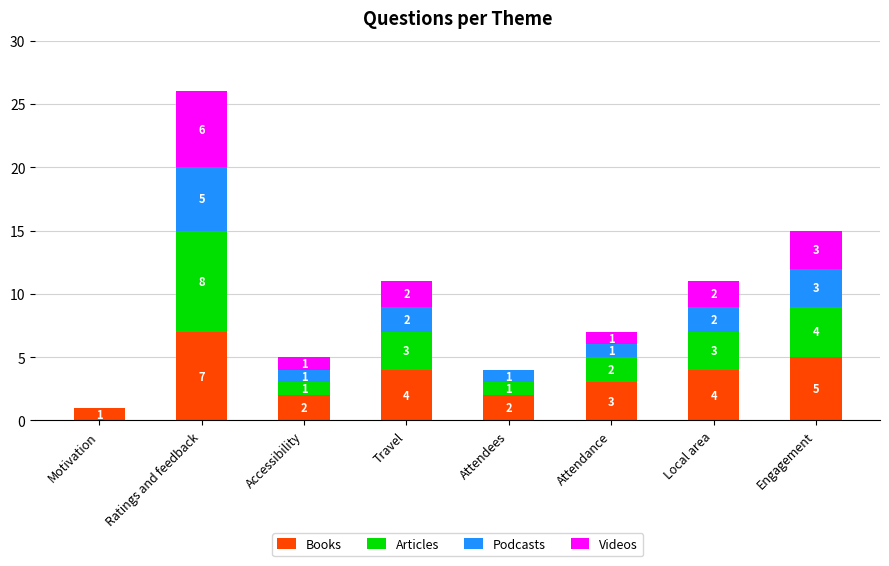

What is the sum of all Books values?

28